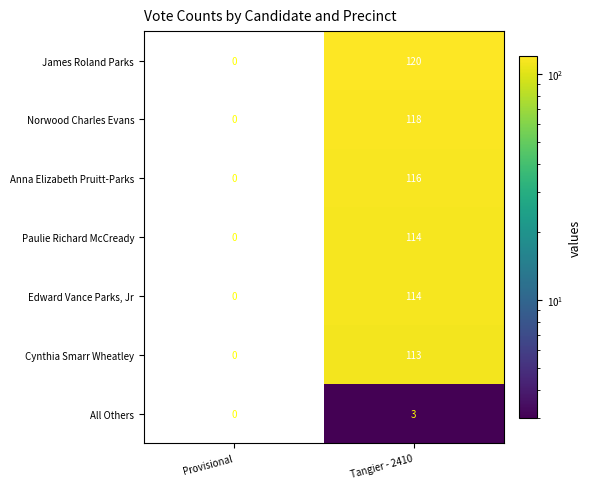

Reading left to right, list all the values displayed in this chart.

James Roland Parks: 0	120
Norwood Charles Evans: 0	118
Anna Elizabeth Pruitt-Parks: 0	116
Paulie Richard McCready: 0	114
Edward Vance Parks, Jr: 0	114
Cynthia Smarr Wheatley: 0	113
All Others: 0	3